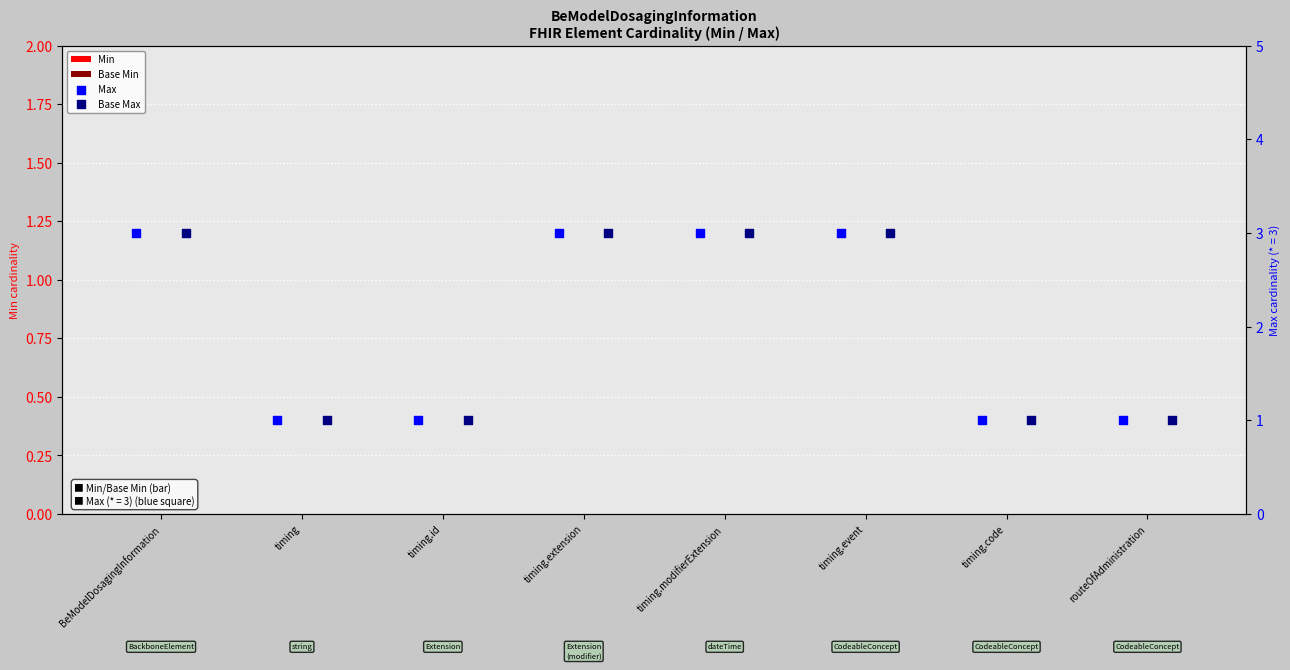

What are all the series names shown in the legend?

Min, Base Min, Max, Base Max